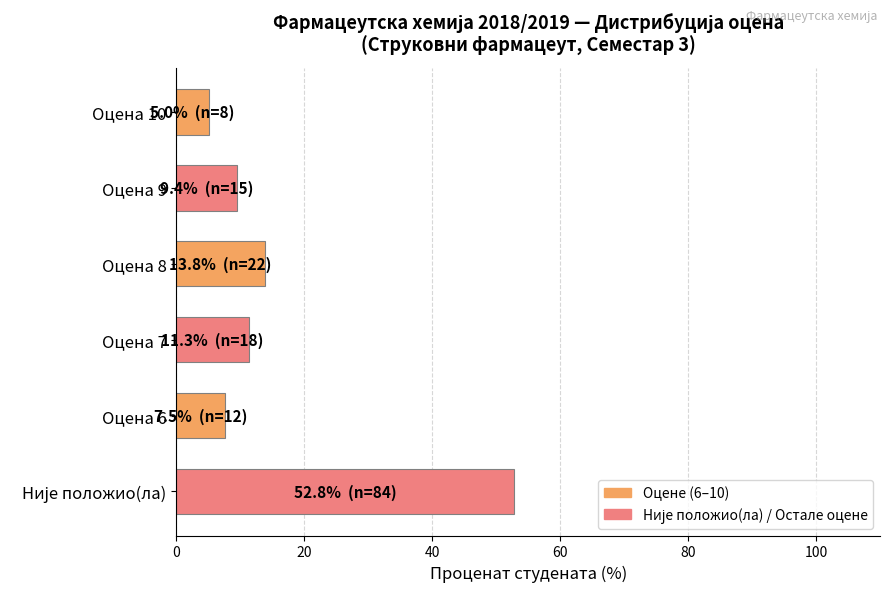

The chart shows a value of 15.9 at Оцена 9. True or false?

False